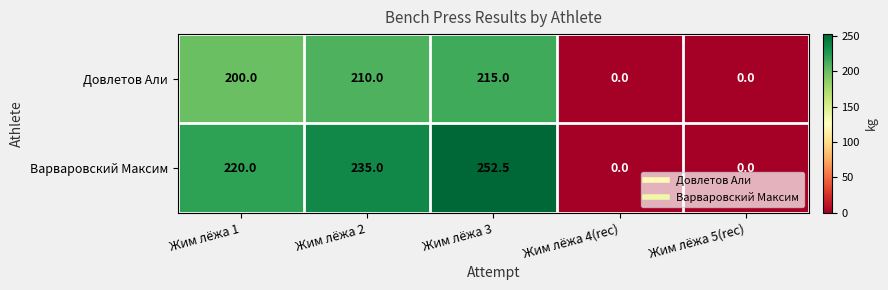

Which series changed the most between Жим лёжа 2 and Жим лёжа 5(rec)?

Варваровский Максим